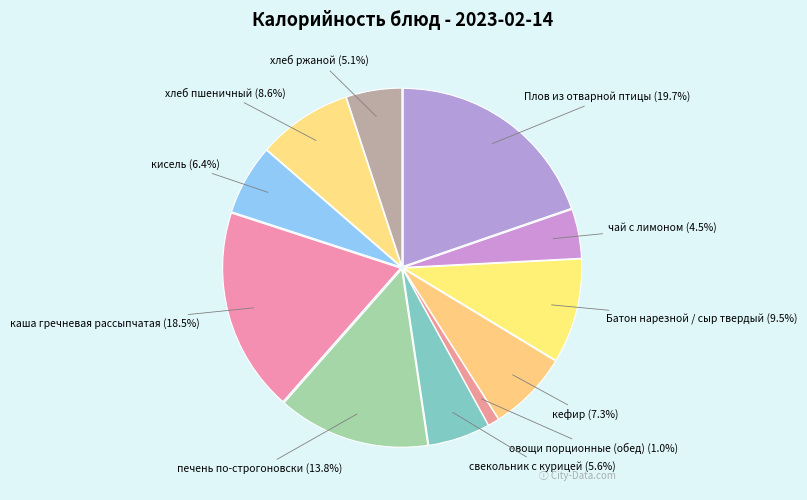

How much of the chart is everything except хлеб ржаной?

94.9%